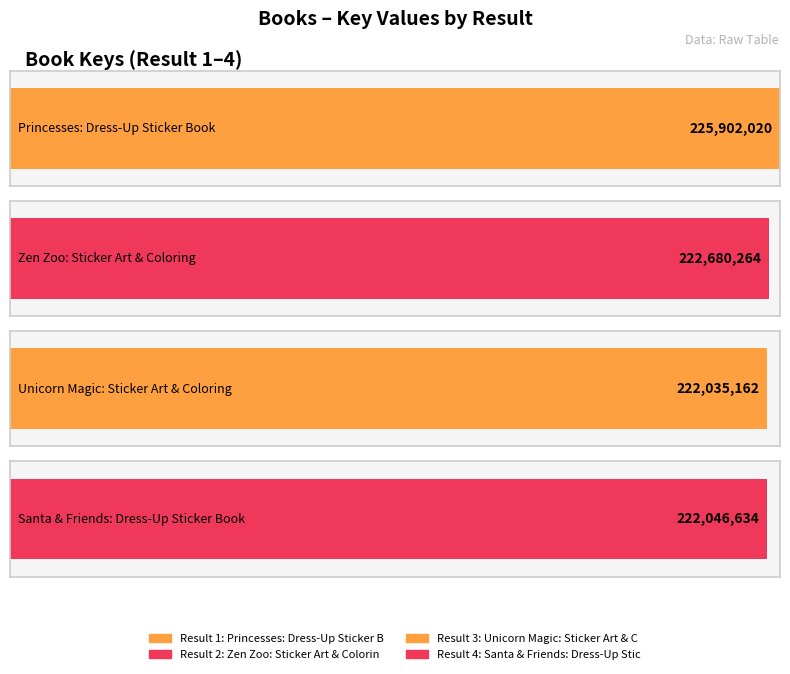

What is the value of the 3rd bar from the left?

222035162